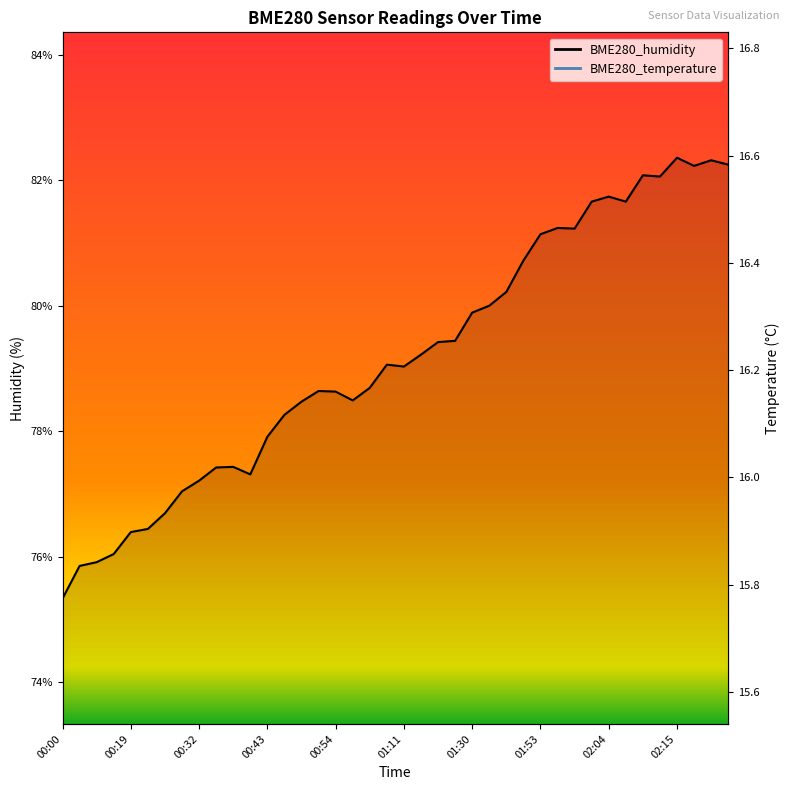

Reading right to left, list all the values displayed in this chart.

BME280_humidity: 82.2	82.3	82.2	82.4	82.1	82.1	81.7	81.7	81.7	81.2	81.2	81.1	80.7	80.2	80.0	79.9	79.4	79.4	79.2	79.0	79.1	78.7	78.5	78.6	78.6	78.5	78.3	77.9	77.3	77.4	77.4	77.2	77.0	76.7	76.4	76.4	76.0	75.9	75.8	75.3
BME280_temperature: 16.2	16.2	16.2	16.2	16.2	16.1	16.1	16.1	16.1	16.1	16.1	16.1	16.1	16.0	16.1	16.1	16.1	16.1	16.2	16.2	16.2	16.2	16.2	16.2	16.2	16.3	16.2	16.3	16.3	16.3	16.2	16.2	16.2	16.2	16.2	16.2	16.2	16.2	16.2	16.2